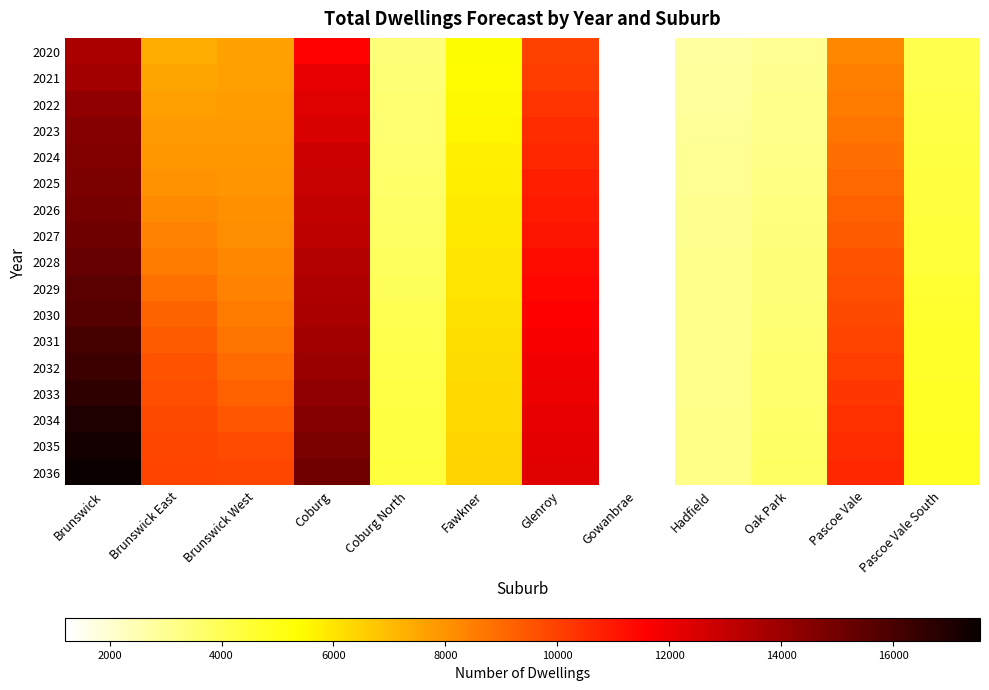

Between Coburg and Gowanbrae, which is larger?

Coburg